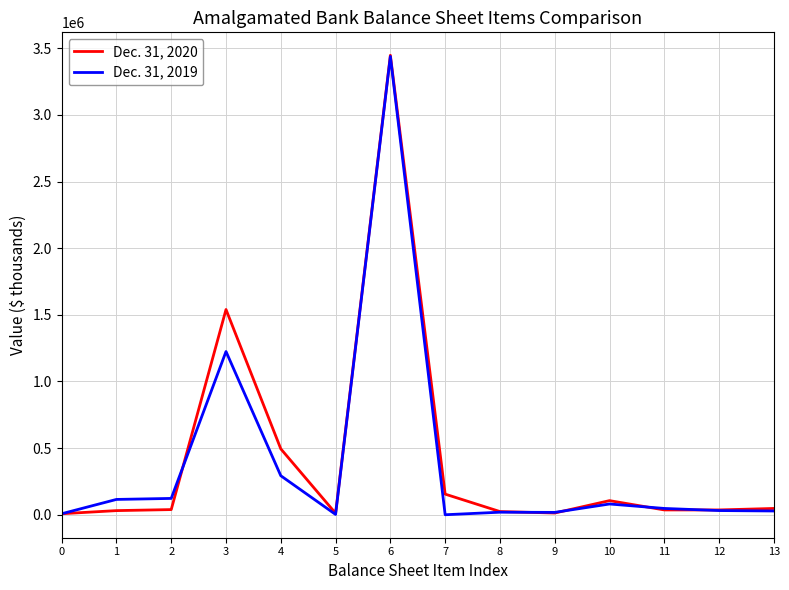

List the series in order of their peak value, lowest first.

Dec. 31, 2019, Dec. 31, 2020